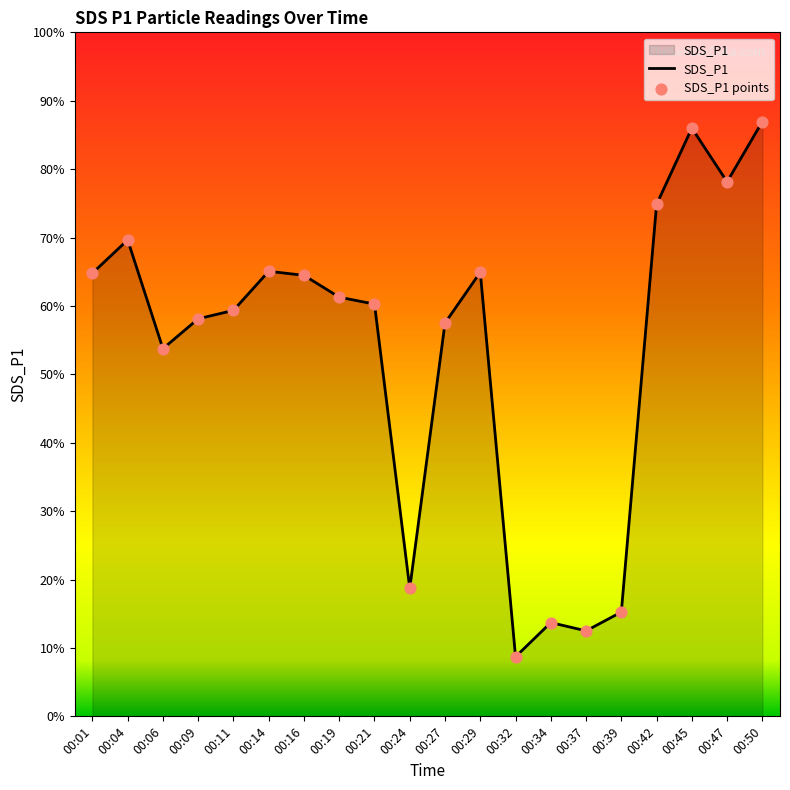

Which has a higher value, 00:47 or 00:11?

00:47